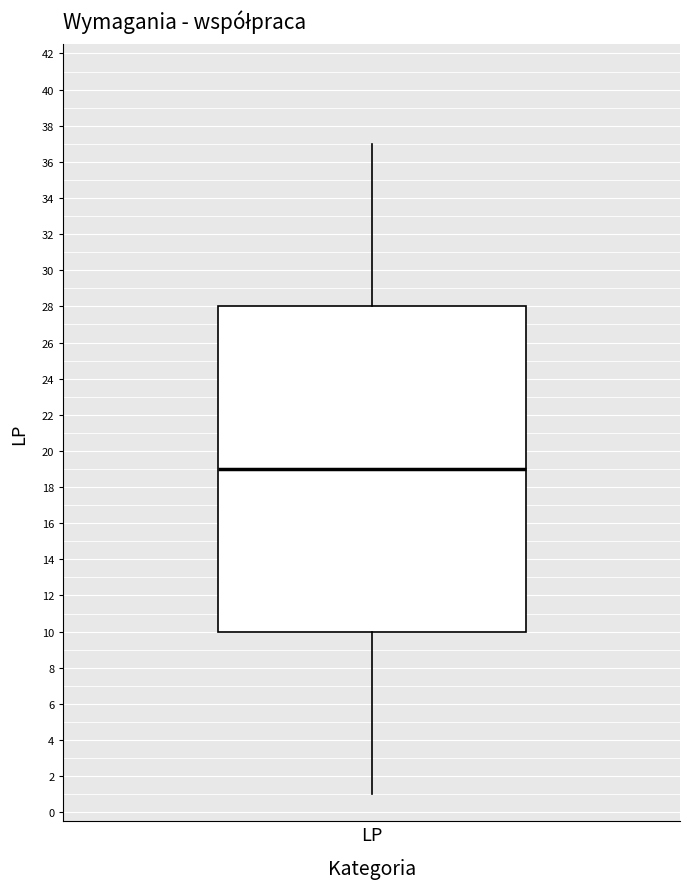

Read this box plot against the y-axis: the position of the median line, the range covered by the box, and the ends of both whiskers. The values are not printed on the chart, so give them approximately, as read against the axis.

median 19, box 10 to 28, whiskers 1 to 37